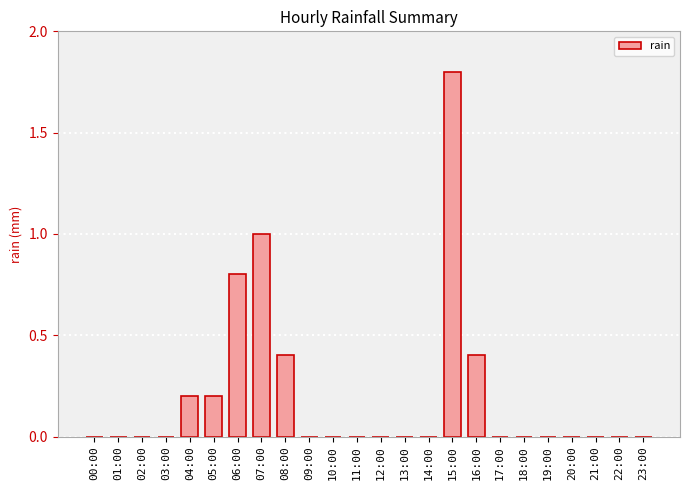

Which label corresponds to the largest value in the chart?

15:00